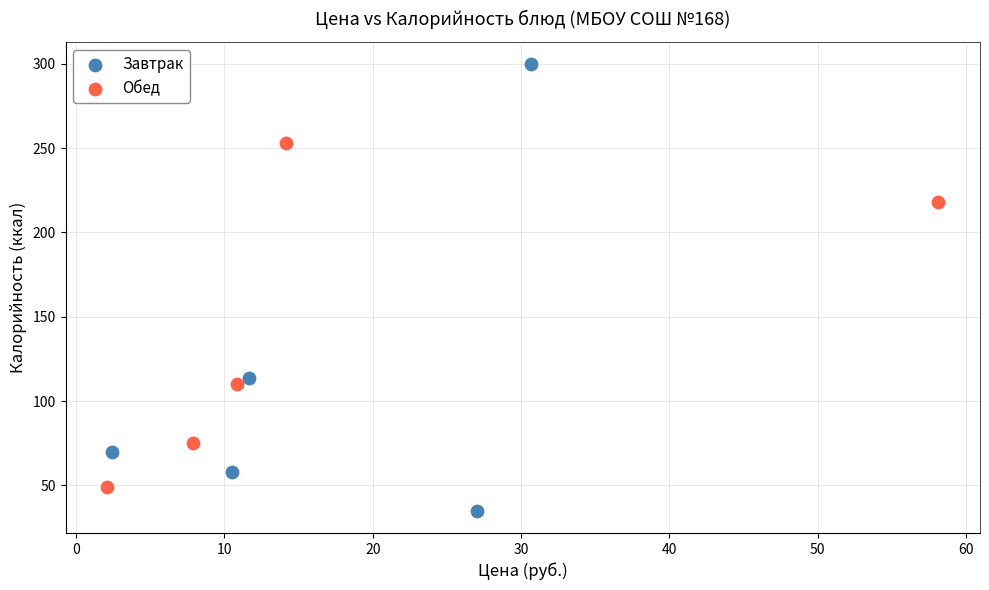

Which series has the largest Y range (max minus min)?

Завтрак